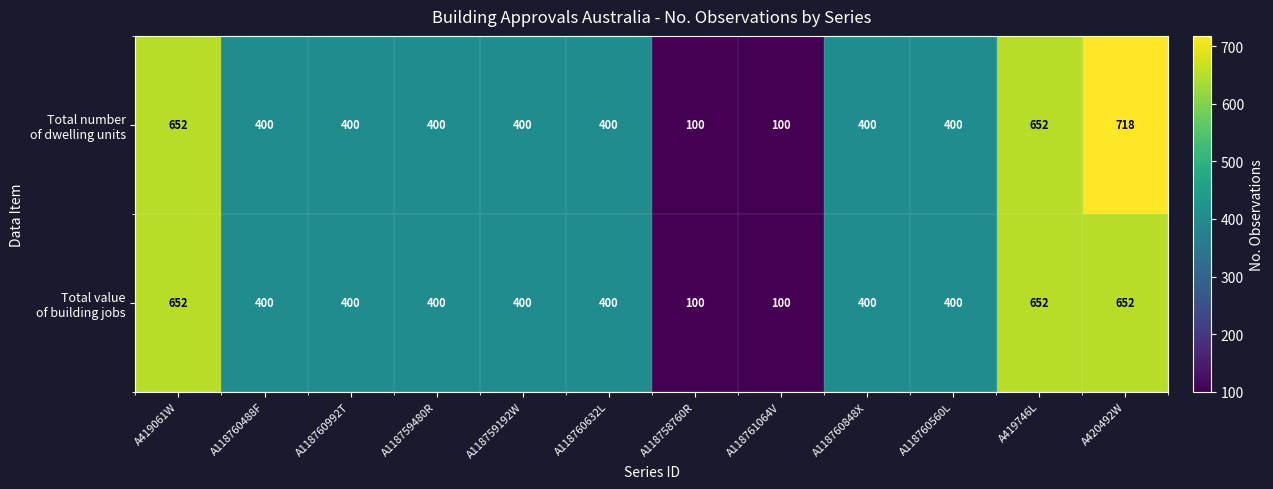

Which label corresponds to the largest value in the chart?

A420492W